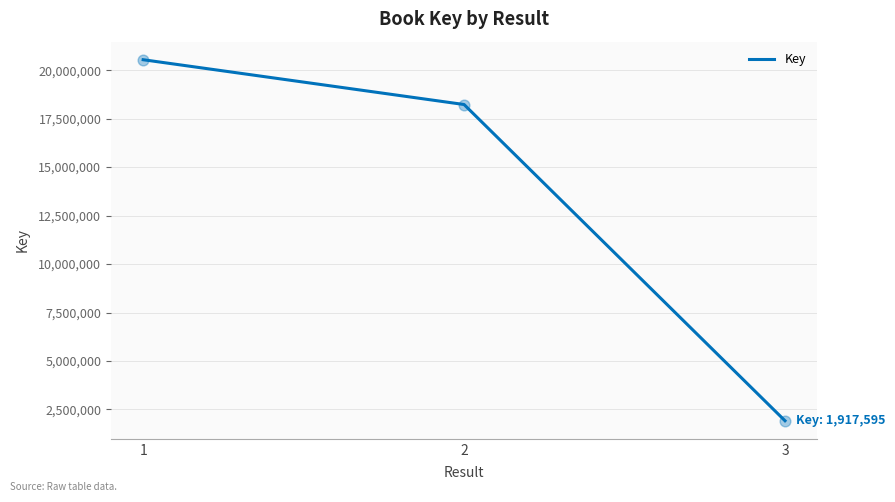

What is the ratio of the value at 2 to the value at 1?

0.9